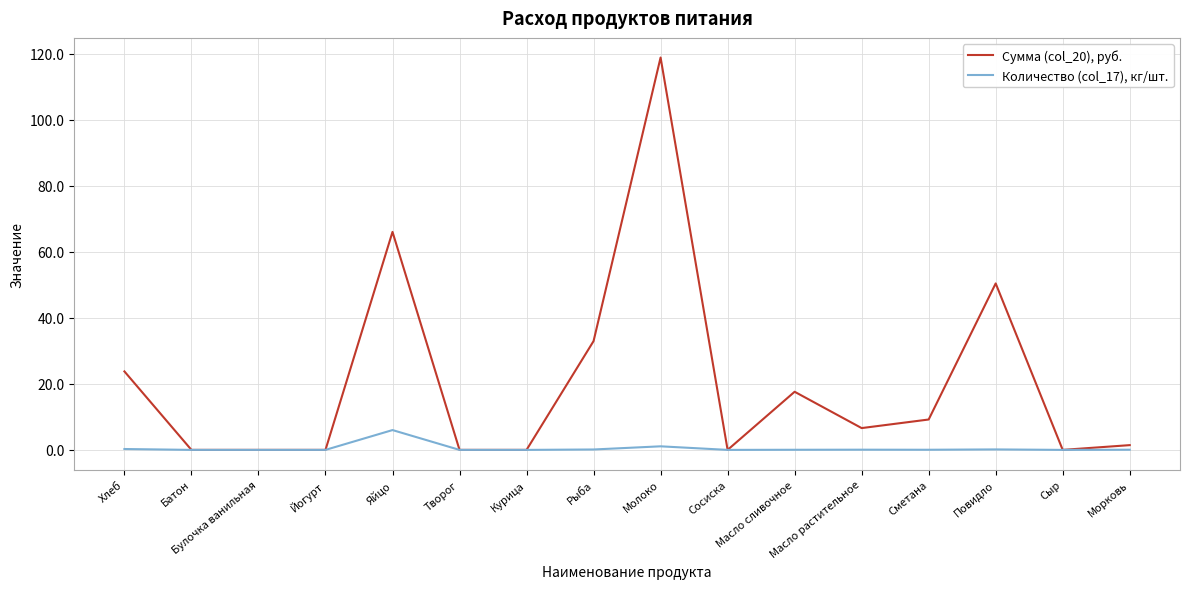

In Сумма (col_20), руб., how many points are higher than both neighbors (excluding endpoints)?

4